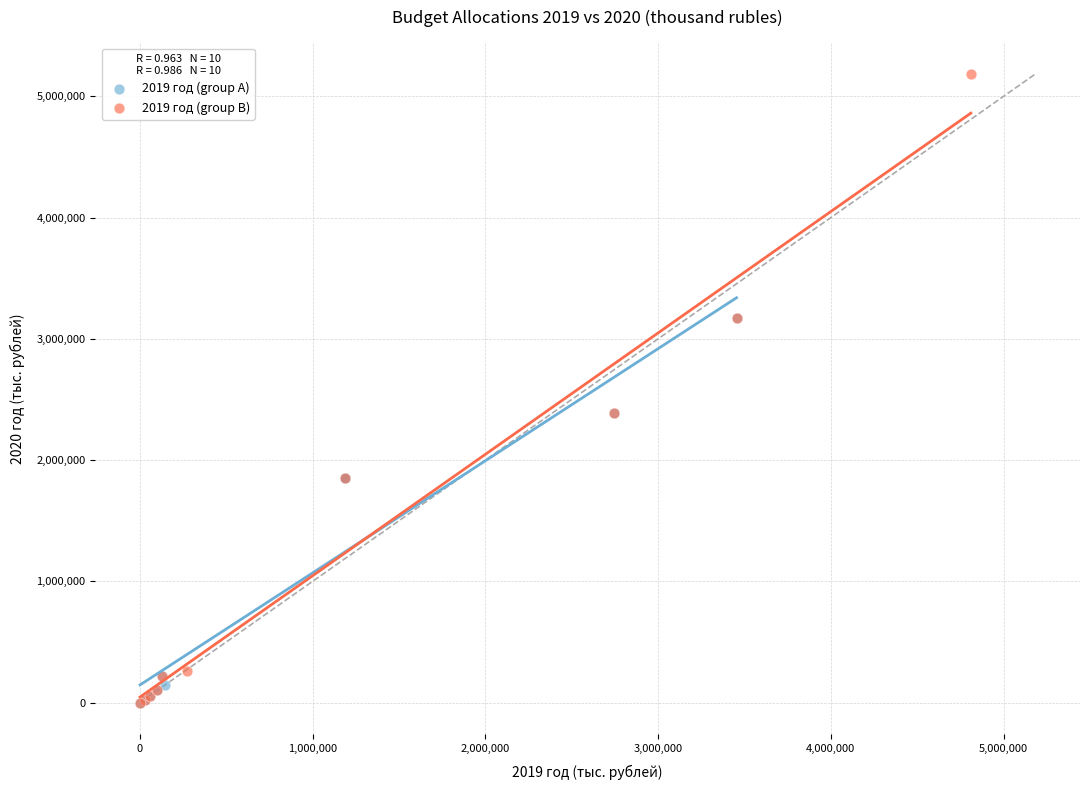

What are all the series names shown in the legend?

2019 год (group A), 2019 год (group B)